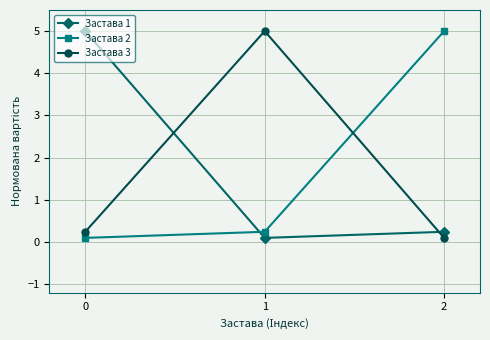

What is the average value of the Застава 3 series?

1.8